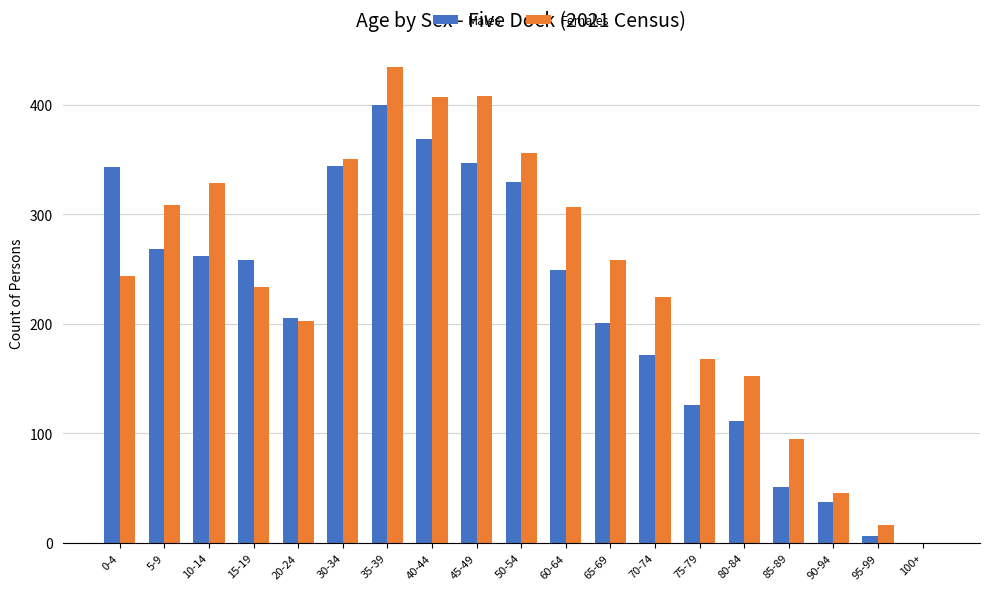

What is the greatest value displayed?

435